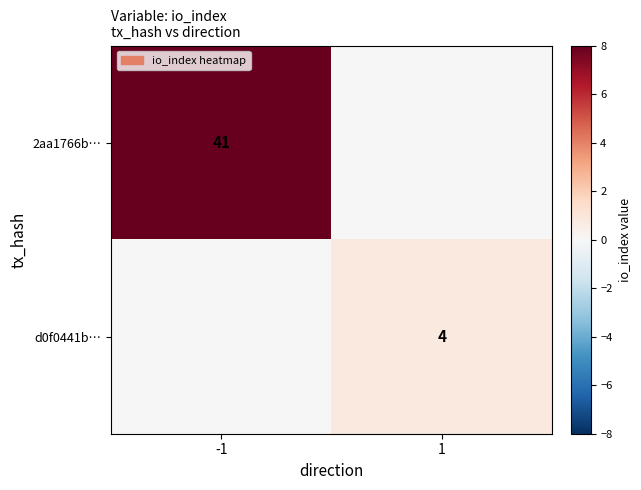

Is the value of d0f0441b… at 1 greater than the value of 2aa1766b… at -1?

No